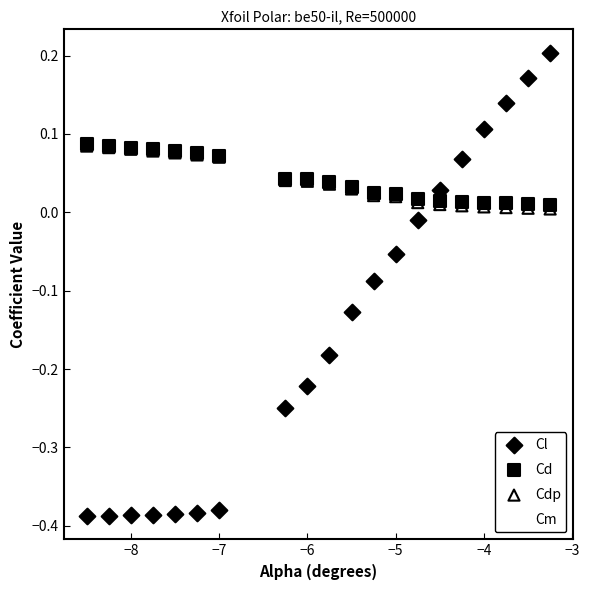

What are all the series names shown in the legend?

Cl, Cd, Cdp, Cm